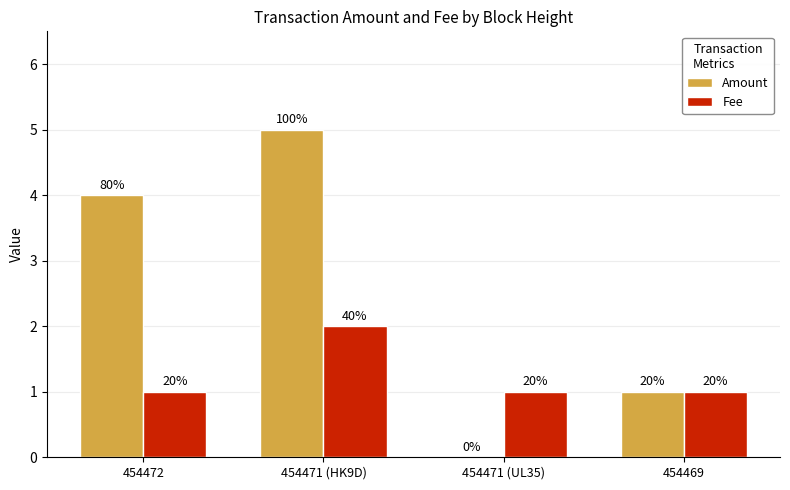

What is the maximum value for Amount?

5